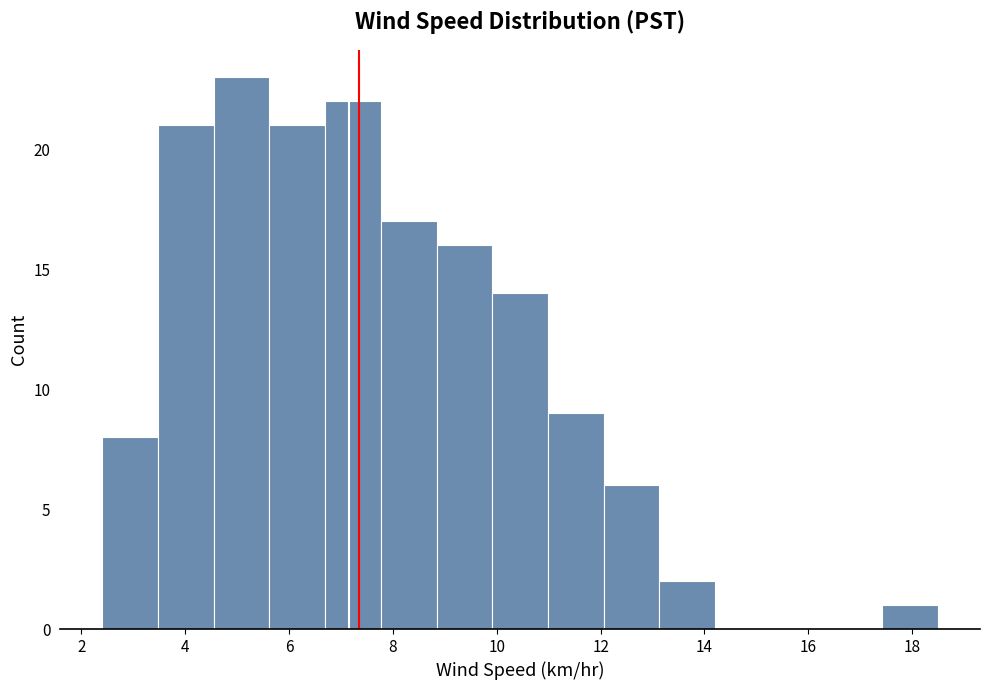

Reading left to right, list every bar in this chart as the range it spans on the x-axis followed by its height. Neither the bar edges nor the heights are printed on the chart, so give them approximately, as read against the axes.

2.4 to 3.4: 8
3.4 to 4.6: 21
4.6 to 5.6: 23
5.6 to 6.6: 21
6.6 to 7.8: 22
7.8 to 8.8: 17
8.8 to 10.0: 16
10.0 to 11.0: 14
11.0 to 12.0: 9
12.0 to 13.2: 6
13.2 to 14.2: 2
14.2 to 15.2: 0
15.2 to 16.4: 0
16.4 to 17.4: 0
17.4 to 18.6: 1